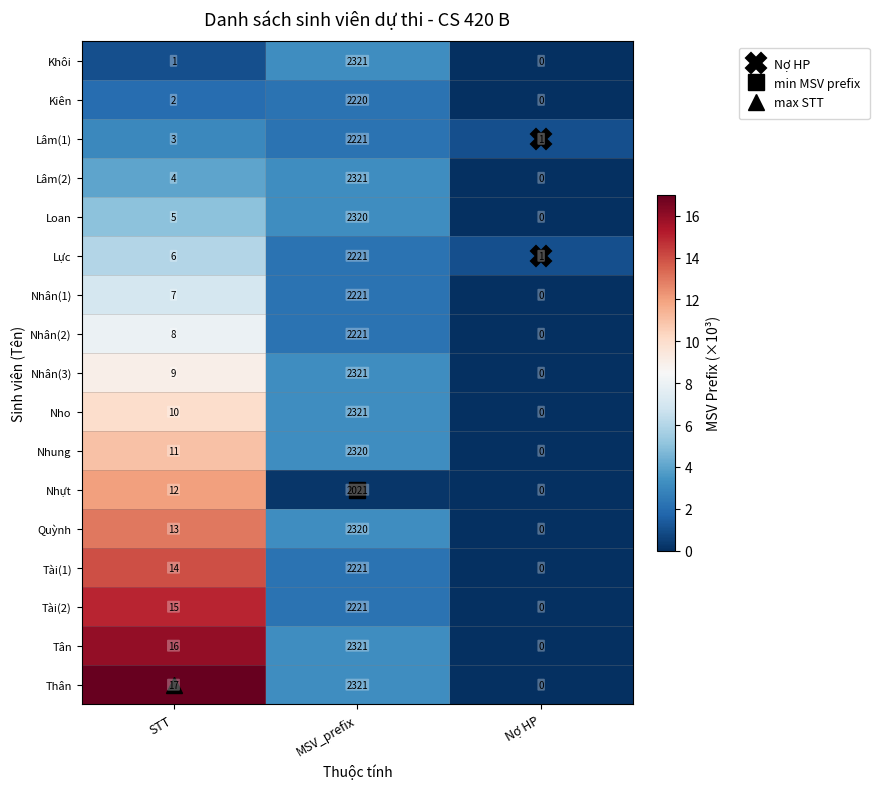

The value of Nhân(1) at MSV_prefix is 3259. True or false?

False